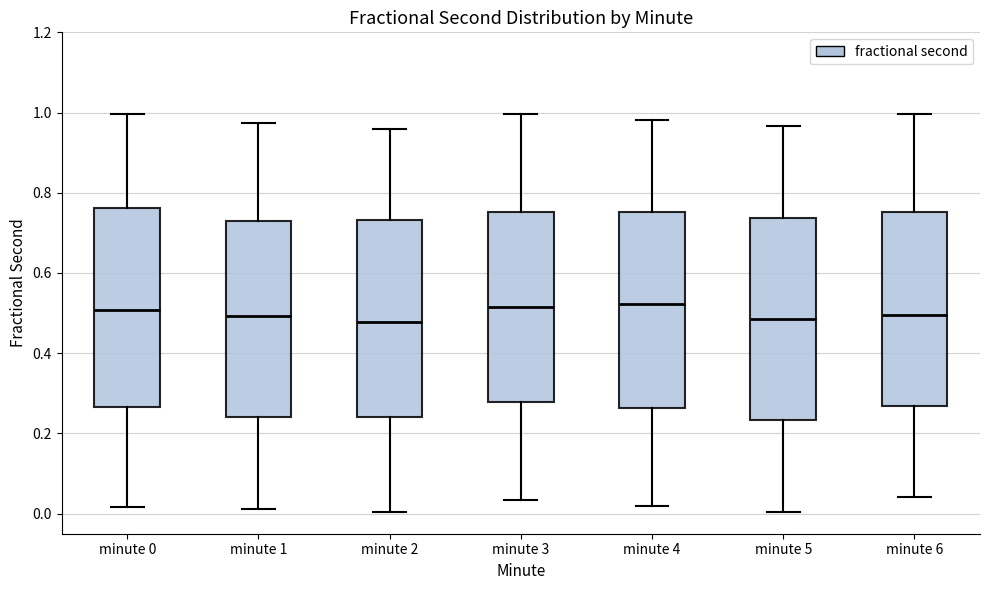

Reading left to right, transcribe this box plot: for each box, give where its median line is, the range the box spans, and where its two whiskers end, as read against the y-axis. The values are not printed on the chart, so give them approximately, as read against the axis.

minute 0: median 0.50, box 0.26 to 0.76, whiskers 0.02 to 1.00
minute 1: median 0.50, box 0.24 to 0.74, whiskers 0.02 to 0.98
minute 2: median 0.48, box 0.24 to 0.74, whiskers 0.00 to 0.96
minute 3: median 0.52, box 0.28 to 0.76, whiskers 0.04 to 1.00
minute 4: median 0.52, box 0.26 to 0.76, whiskers 0.02 to 0.98
minute 5: median 0.48, box 0.24 to 0.74, whiskers 0.00 to 0.96
minute 6: median 0.50, box 0.26 to 0.76, whiskers 0.04 to 1.00